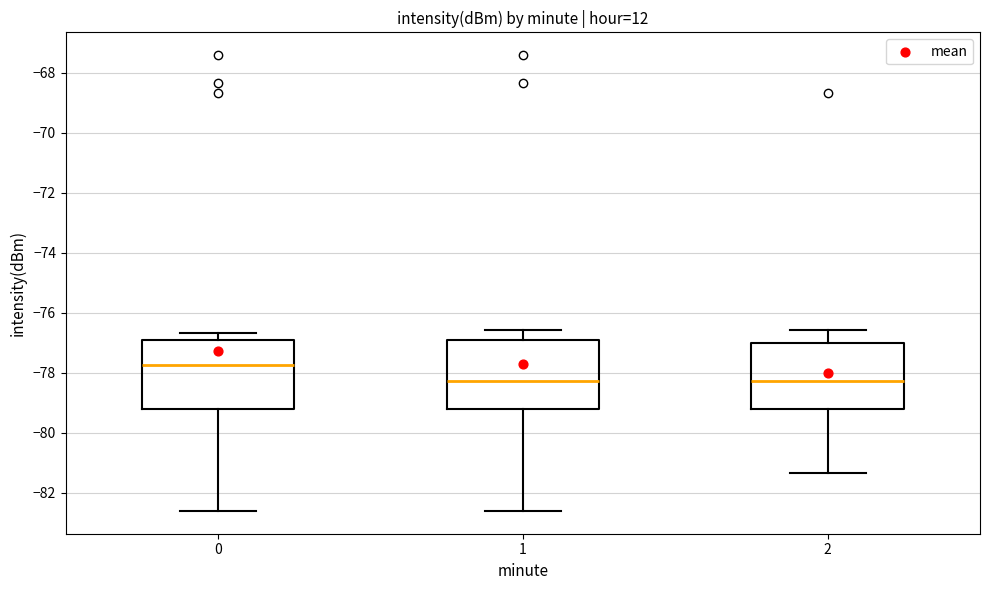

Where is the upper edge of the box at x = 0 on the y-axis? The values are not printed on the chart, so give them approximately, as read against the axis.

-77.0